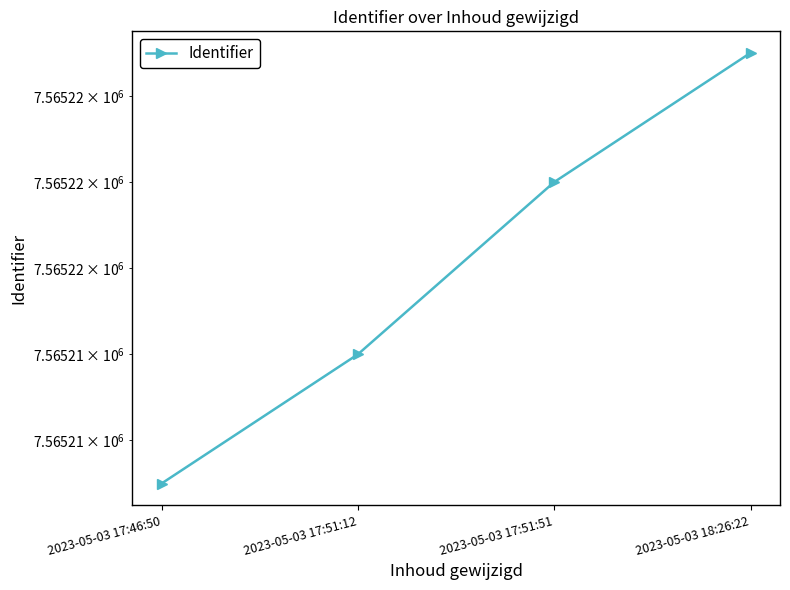

Which has a higher value, 2023-05-03 17:51:51 or 2023-05-03 17:46:50?

2023-05-03 17:51:51